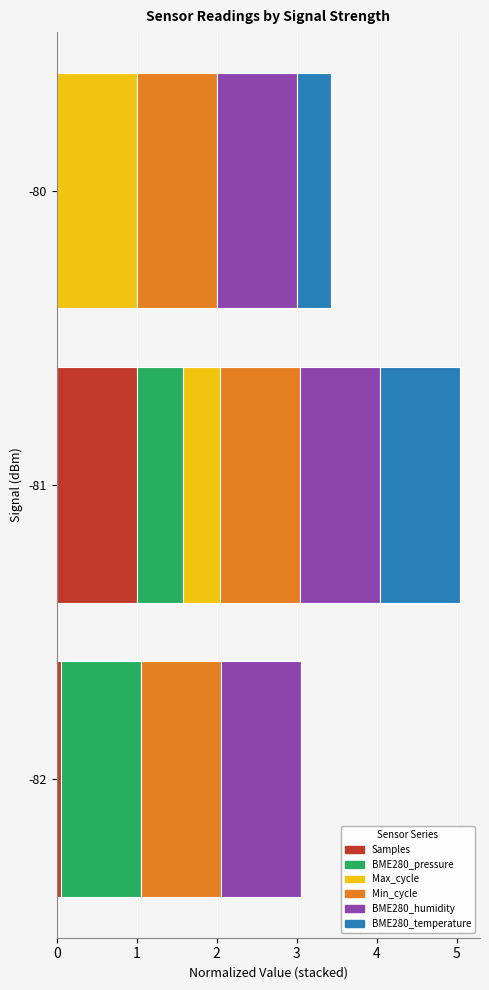

What is the highest value of the Samples series?

1.0